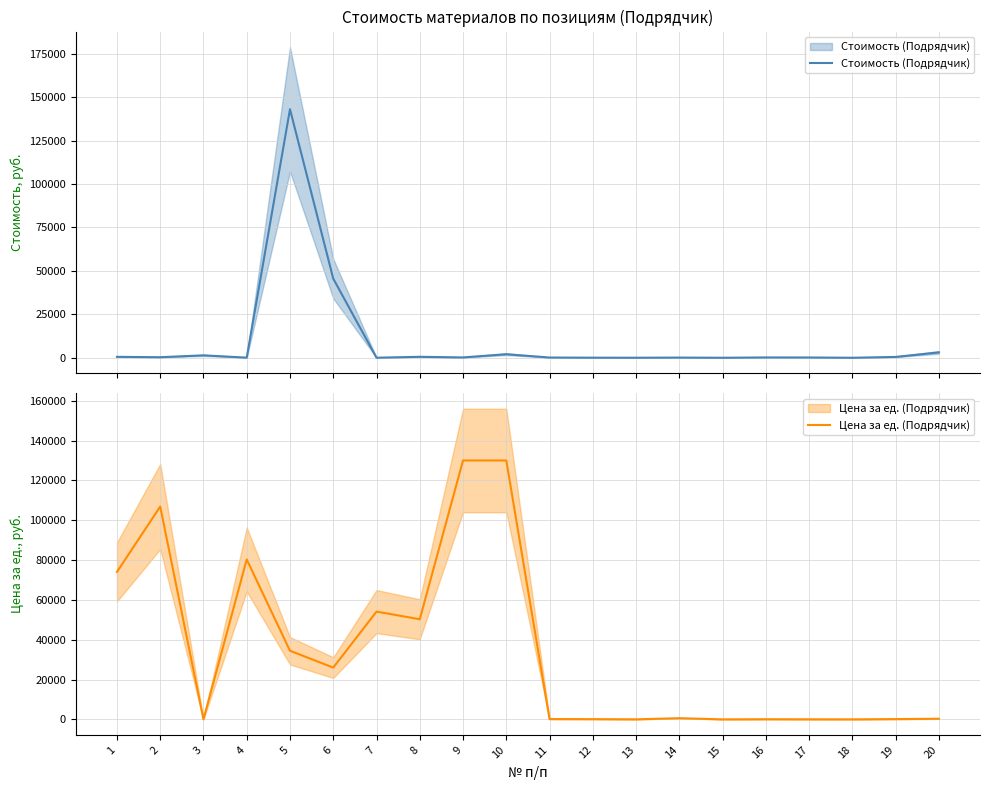

What is the sum of all Цена за ед. (Подрядчик) values?

687443.4